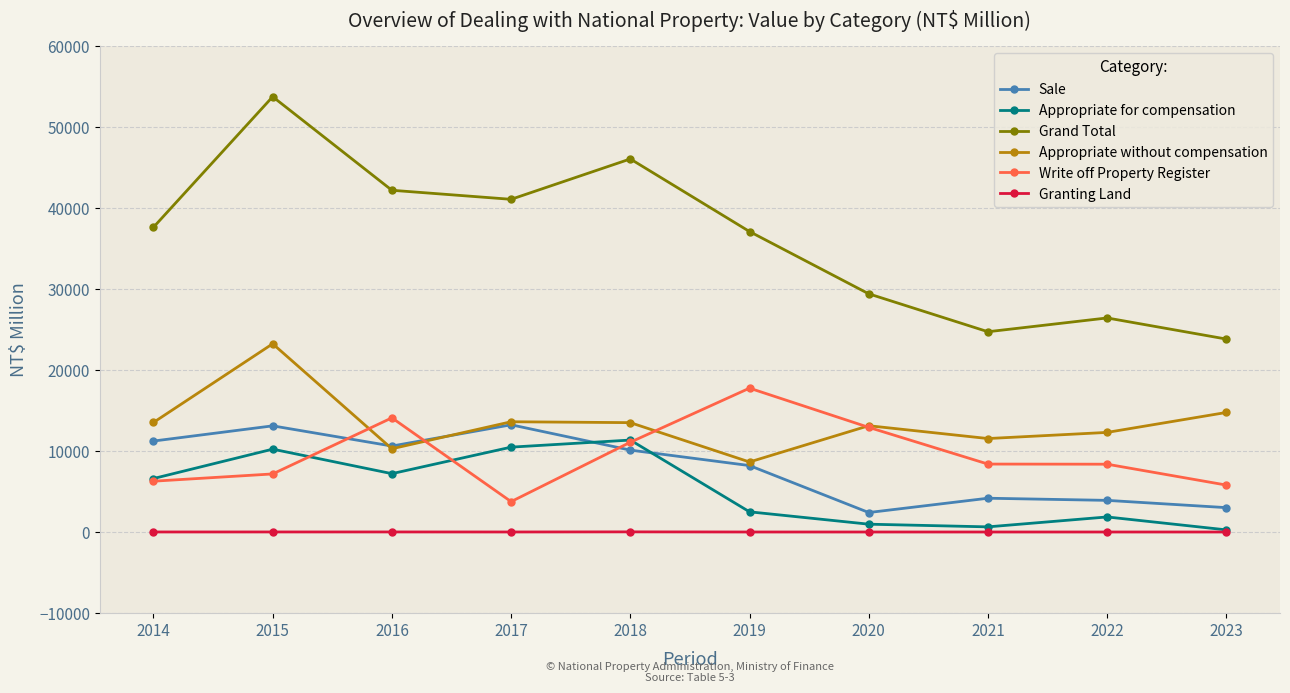

Is the value of Granting Land at 2018 greater than the value of Appropriate for compensation at 2018?

No